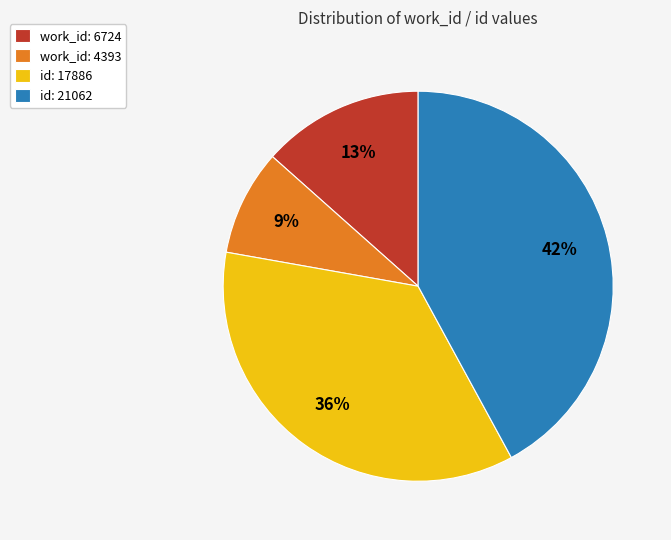

Rank the categories by value from lowest to highest.

work_id: 4393, work_id: 6724, id: 17886, id: 21062